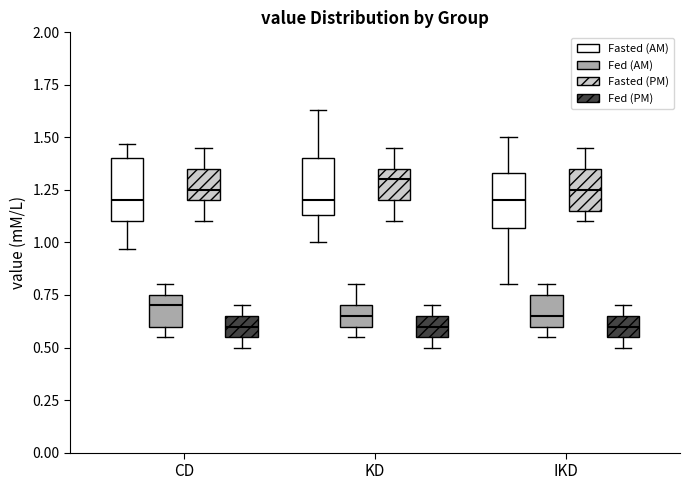

Reading left to right, transcribe this box plot: for each box, give where its median line is, the range the box spans, and where its two whiskers end, as read against the y-axis. The values are not printed on the chart, so give them approximately, as read against the axis.

CD (Fasted (AM)): median 1.20, box 1.10 to 1.40, whiskers 0.95 to 1.45
CD (Fed (AM)): median 0.70, box 0.60 to 0.75, whiskers 0.55 to 0.80
CD (Fasted (PM)): median 1.25, box 1.20 to 1.35, whiskers 1.10 to 1.45
CD (Fed (PM)): median 0.60, box 0.55 to 0.65, whiskers 0.50 to 0.70
KD (Fasted (AM)): median 1.20, box 1.15 to 1.40, whiskers 1.00 to 1.65
KD (Fed (AM)): median 0.65, box 0.60 to 0.70, whiskers 0.55 to 0.80
KD (Fasted (PM)): median 1.30, box 1.20 to 1.35, whiskers 1.10 to 1.45
KD (Fed (PM)): median 0.60, box 0.55 to 0.65, whiskers 0.50 to 0.70
IKD (Fasted (AM)): median 1.20, box 1.05 to 1.35, whiskers 0.80 to 1.50
IKD (Fed (AM)): median 0.65, box 0.60 to 0.75, whiskers 0.55 to 0.80
IKD (Fasted (PM)): median 1.25, box 1.15 to 1.35, whiskers 1.10 to 1.45
IKD (Fed (PM)): median 0.60, box 0.55 to 0.65, whiskers 0.50 to 0.70